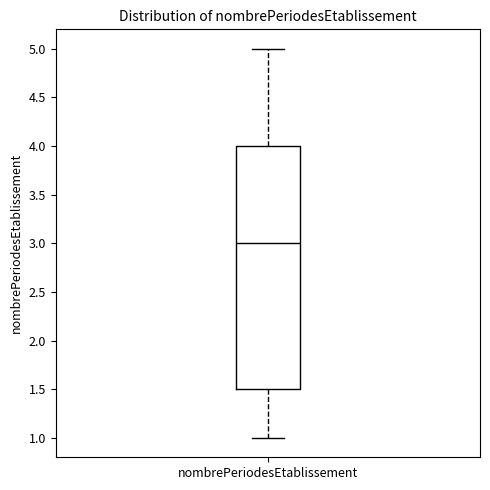

Transcribe this box plot: give where the median line is, the range the box spans, and where the two whiskers end, as read against the y-axis. The values are not printed on the chart, so give them approximately, as read against the axis.

median 3.0, box 1.5 to 4.0, whiskers 1.0 to 5.0